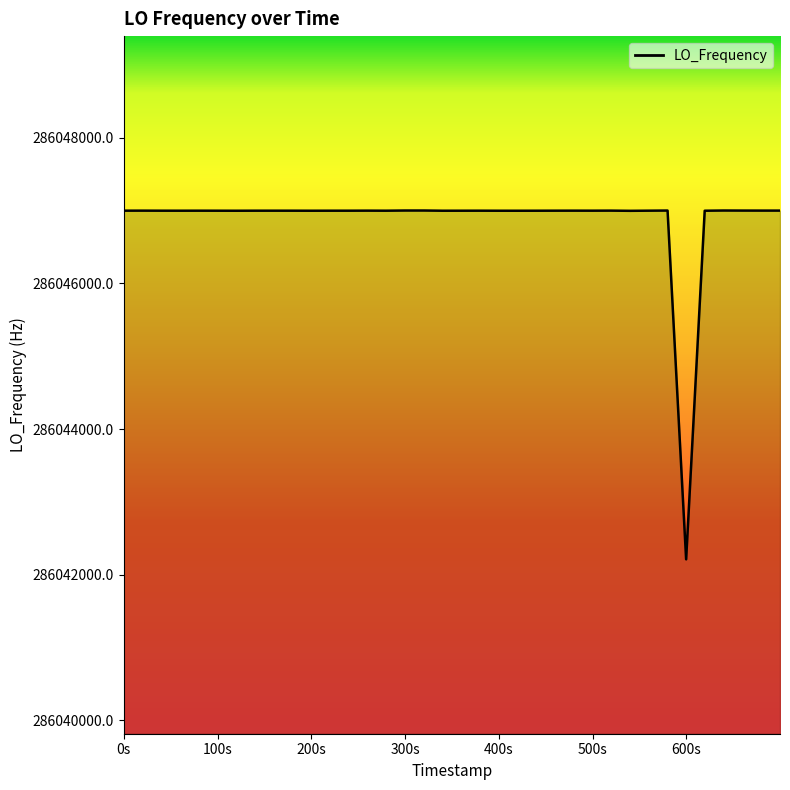

What is the average value?

286046879.4